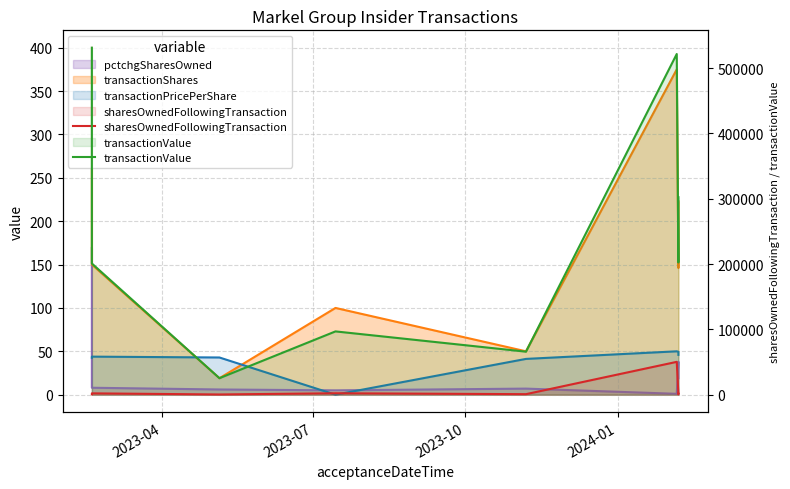

How many values in the transactionValue series are below 202408?

4